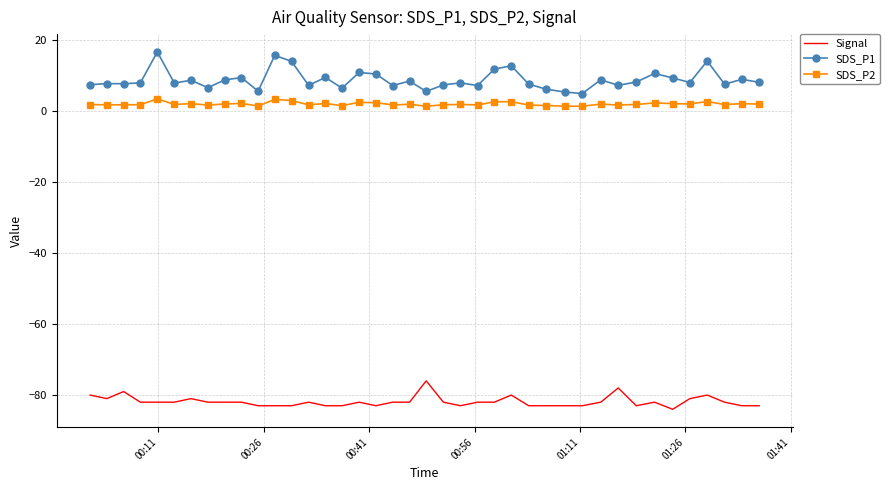

What is the difference between the maximum and minimum values in the Signal series?

8.0